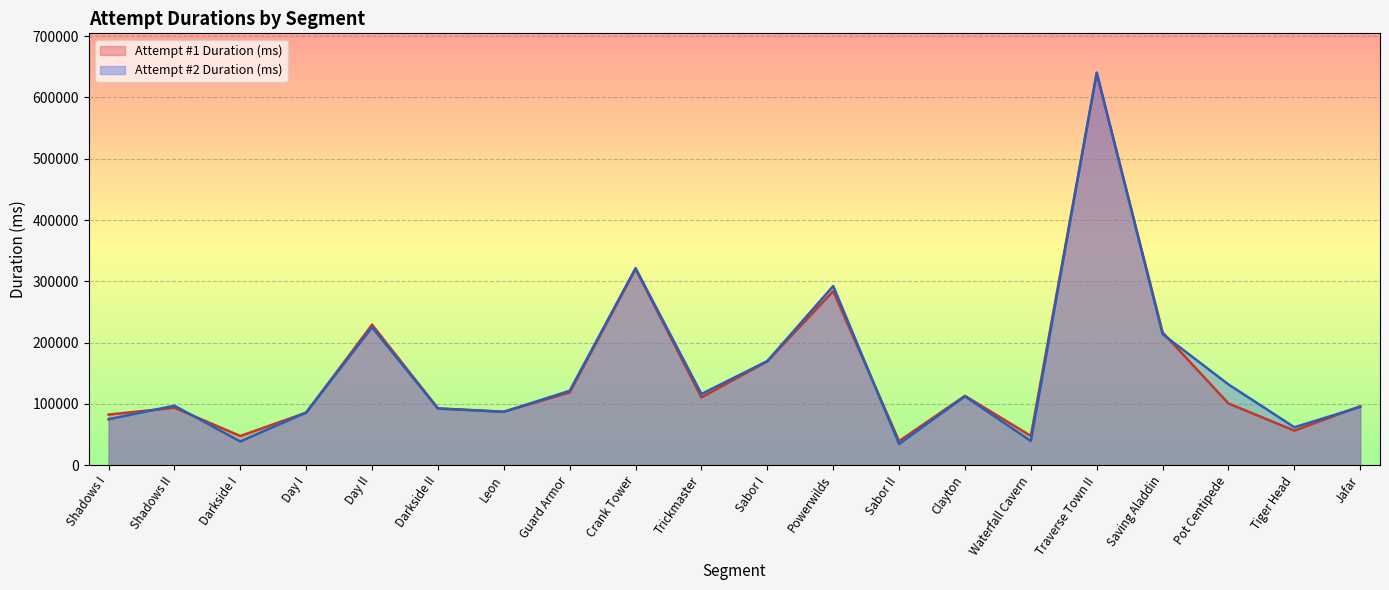

Is the value of Attempt #2 Duration (ms) at Traverse Town II greater than the value of Attempt #1 Duration (ms) at Guard Armor?

Yes